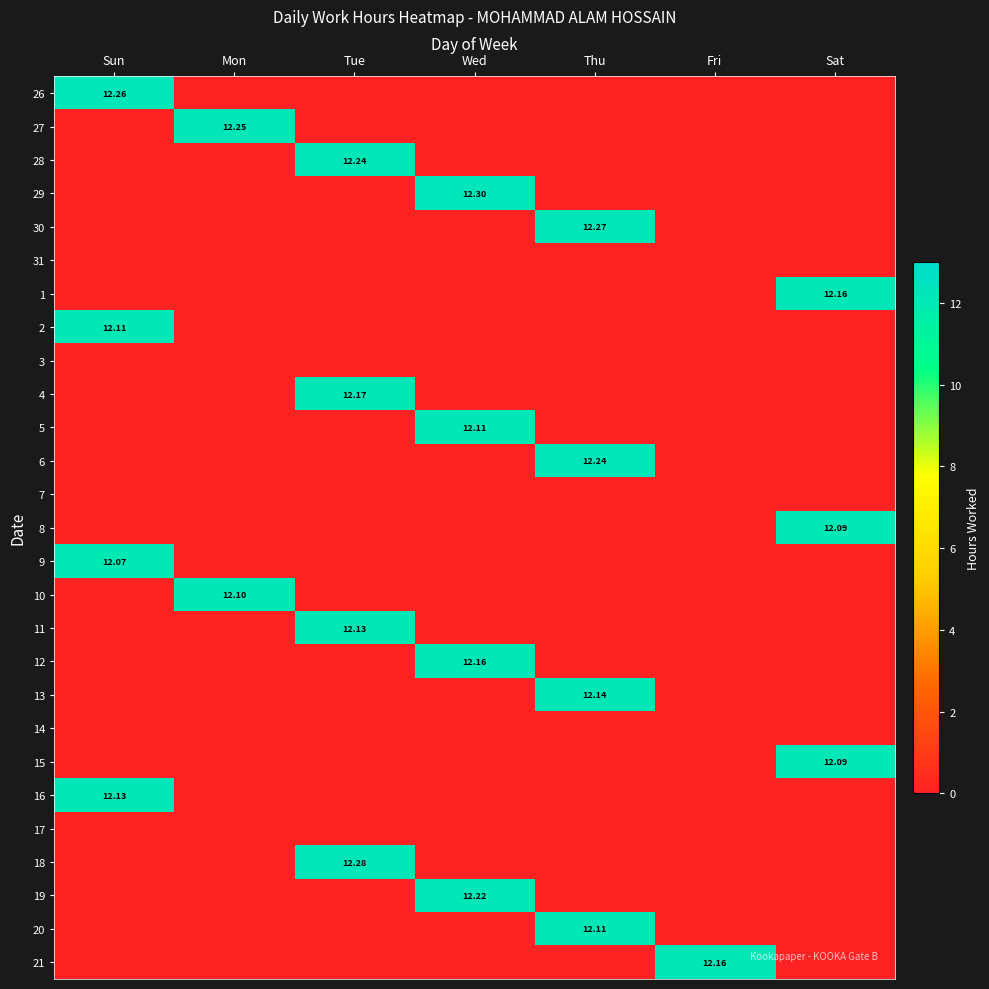

What is the greatest value displayed?

12.3